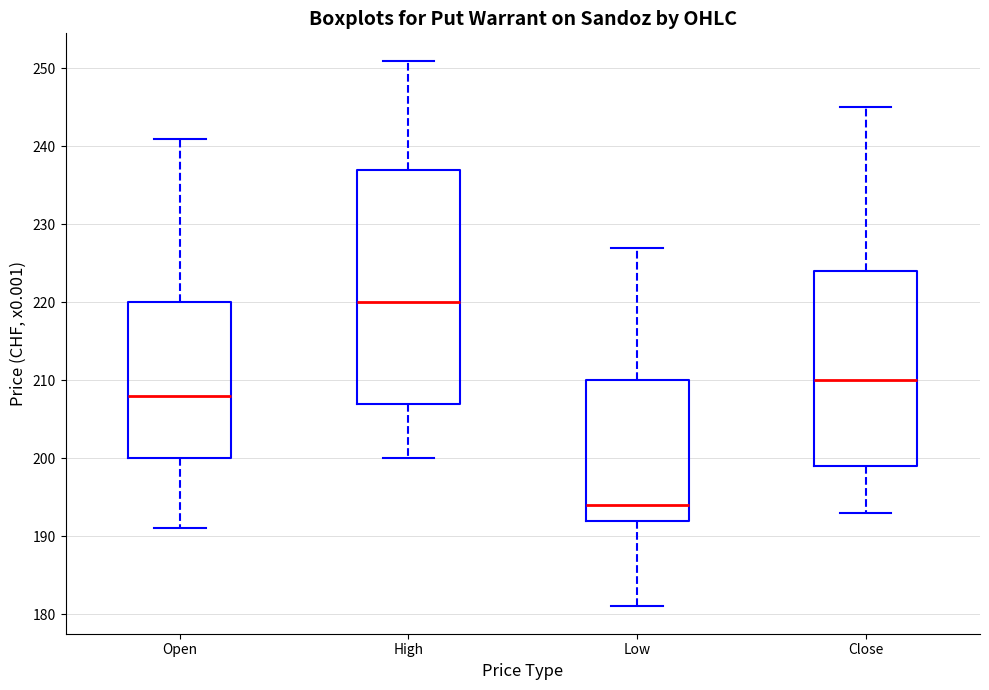

Comparing the boxes themselves (not the whiskers), which one is the tallest?

High